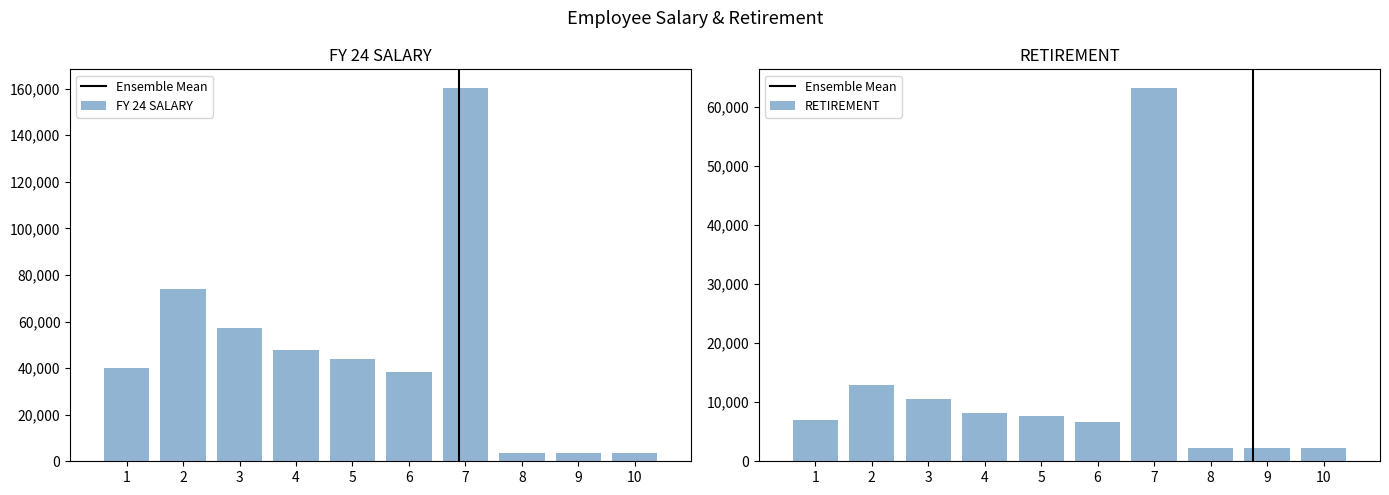

What is the sum of the FY 24 SALARY values at 6 and 7?

198581